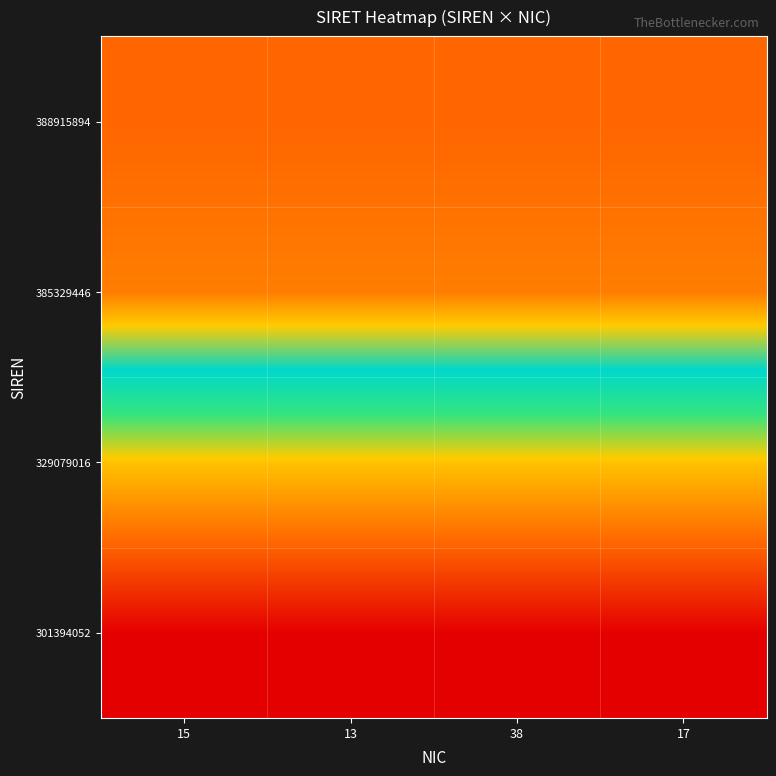

Between 17 and 38, which is larger?

38